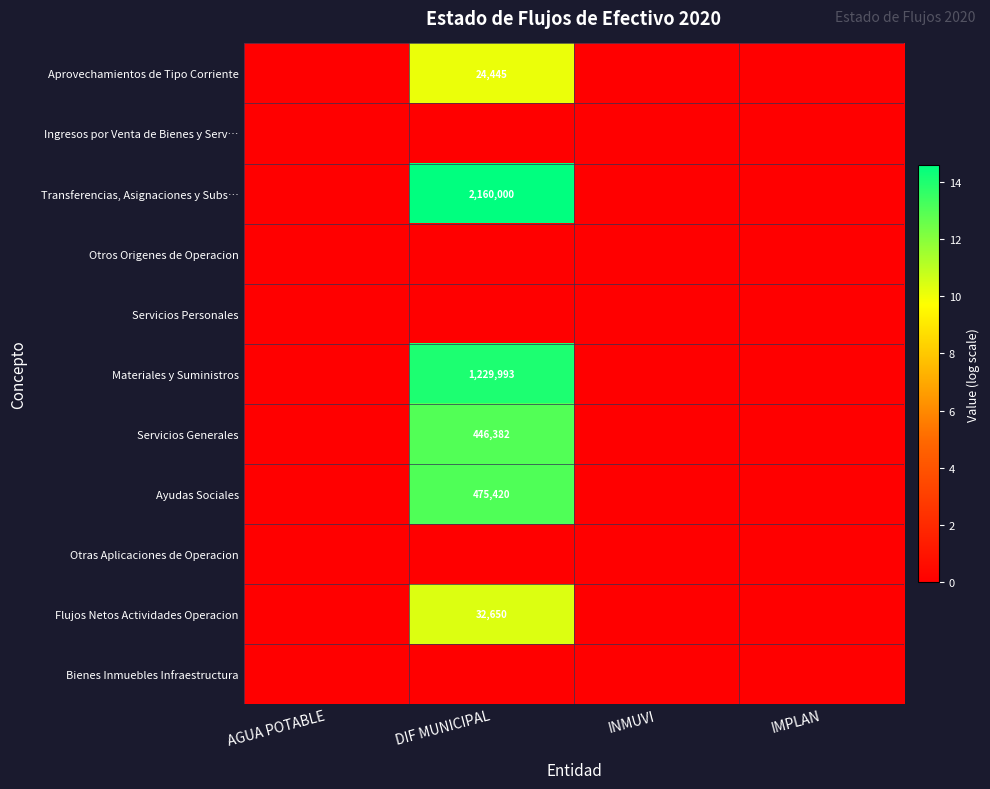

True or false: Servicios Generales has a value of 630929 at DIF MUNICIPAL.

False